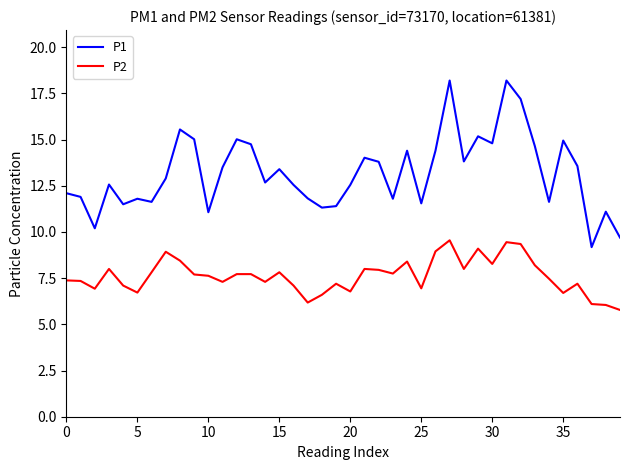

Which series has the widest spread of values?

P1